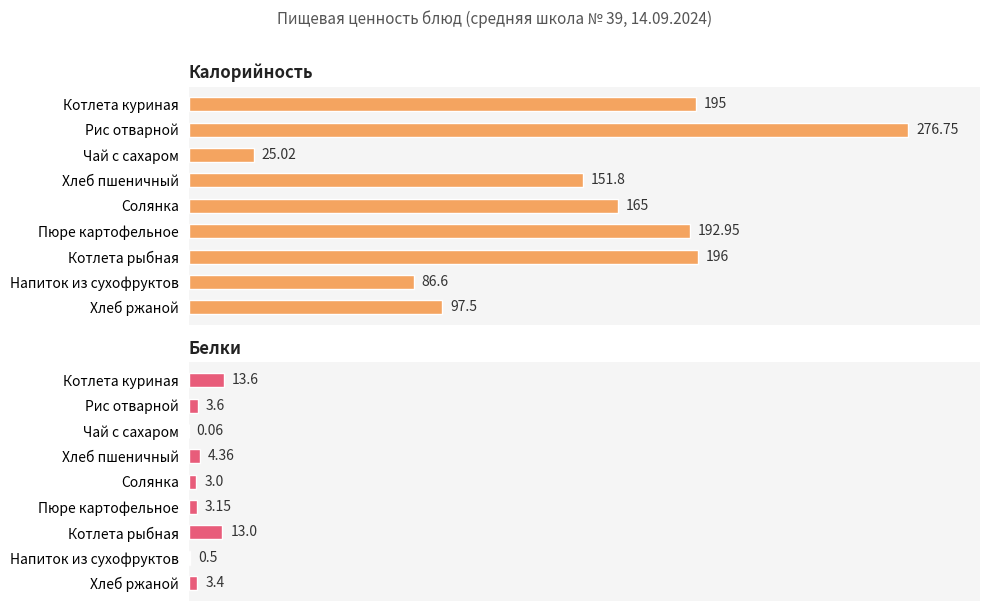

Is it true that Белки equals 0.3 at Напиток из сухофруктов?

False